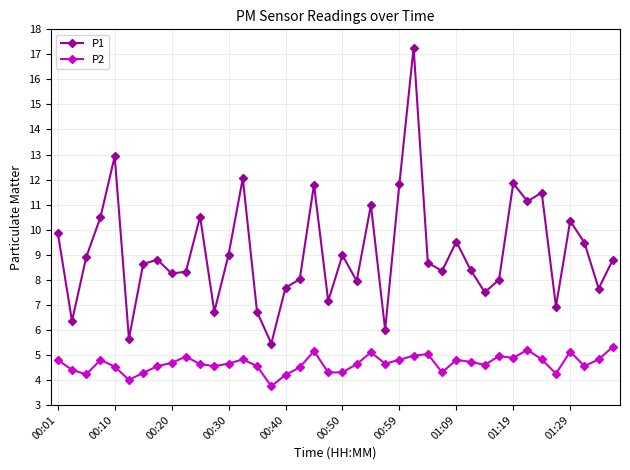

True or false: P2 has more than 0 interior local peaks.

True